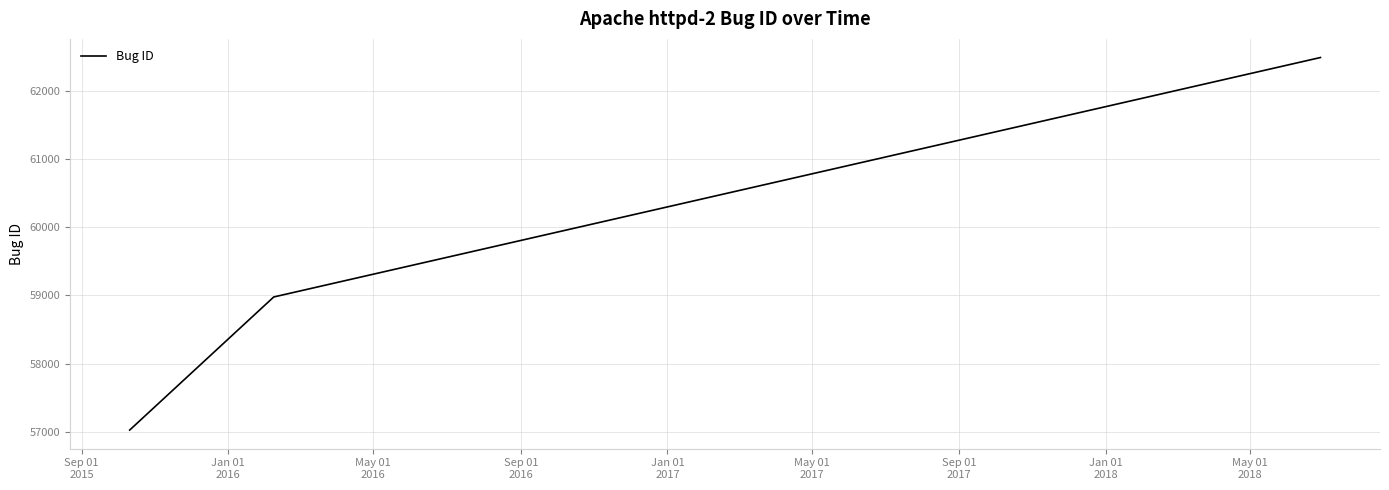

What is the greatest value displayed?

62493